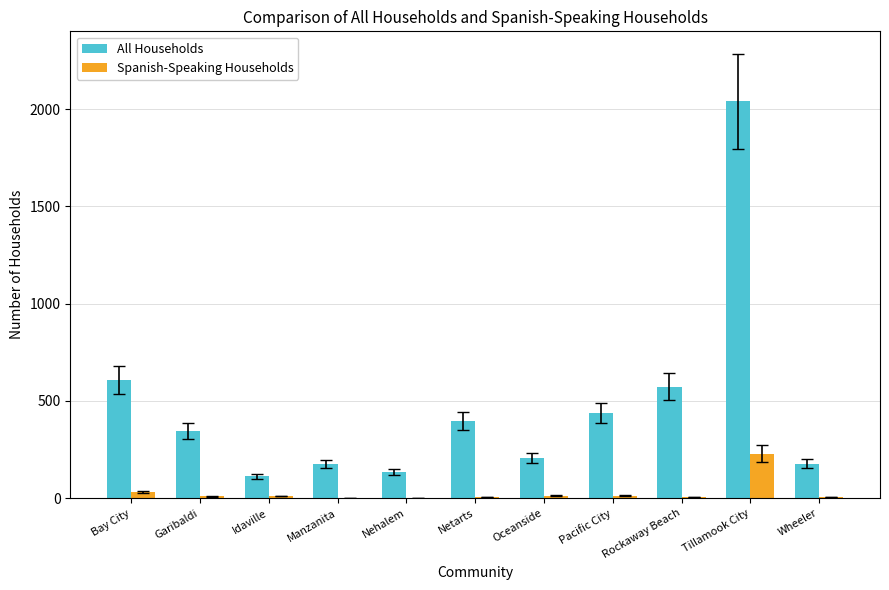

What is the average value of the All Households series?

474